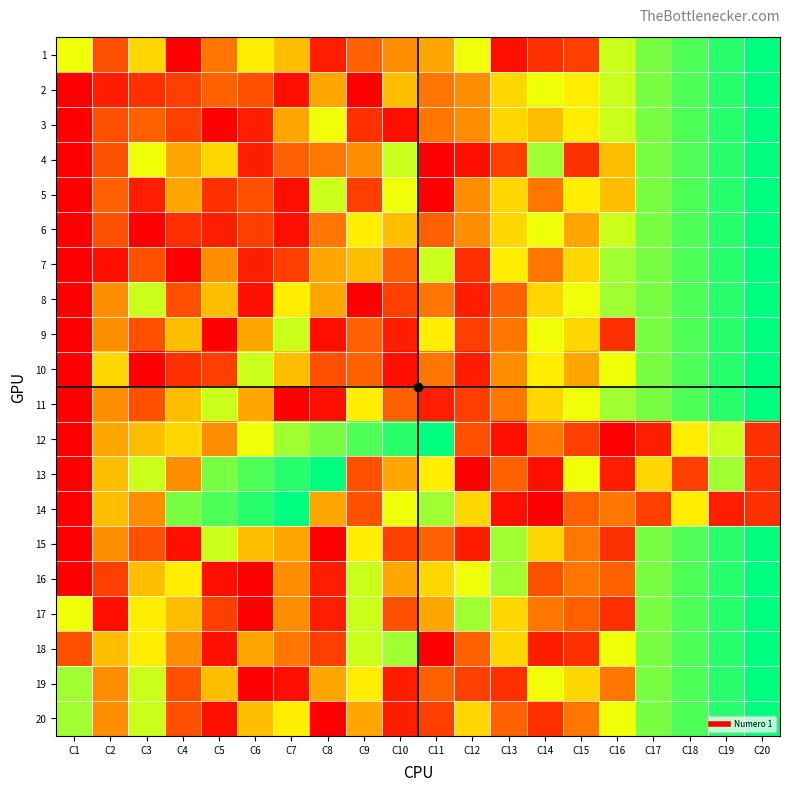

Which series has the largest total across all categories?

17